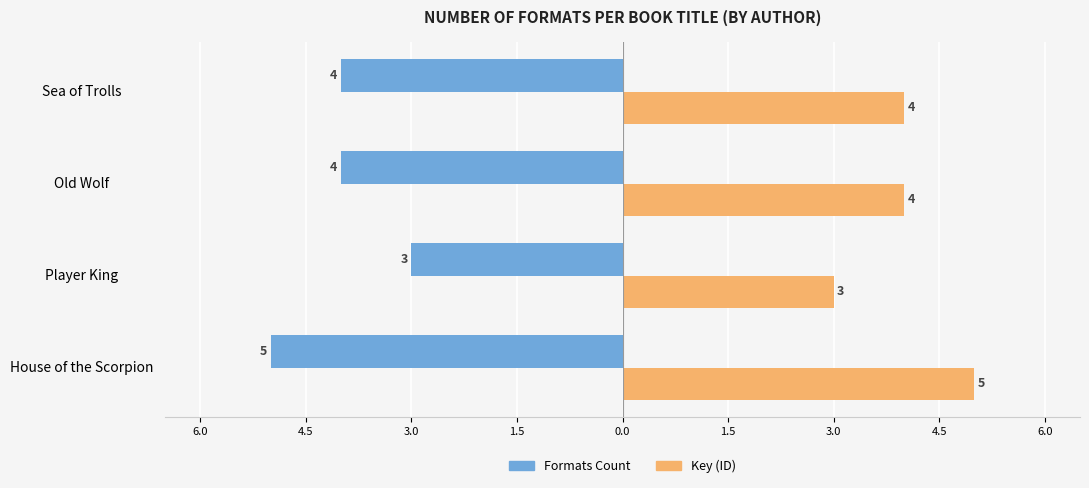

What is the highest value of the Key (ID) series?

5